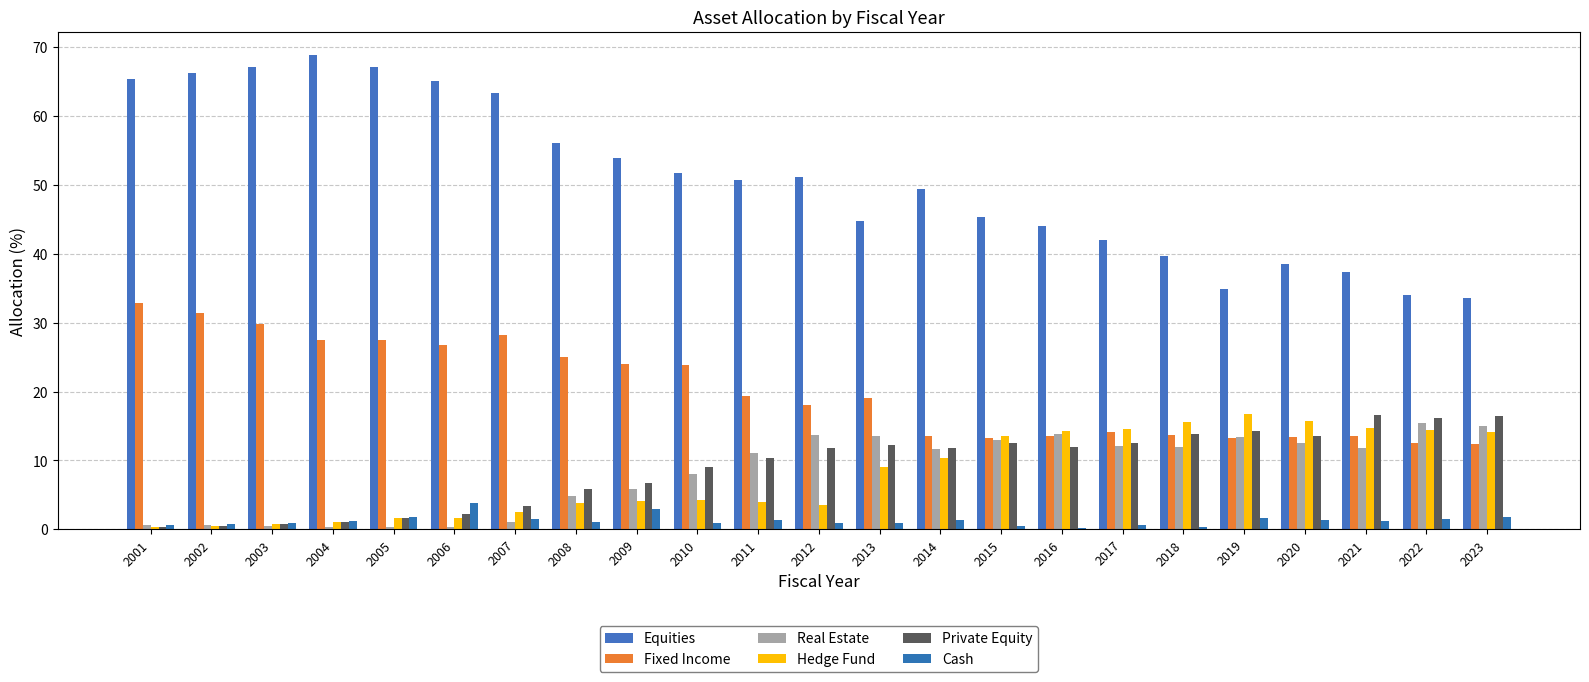

Reading left to right, list all the values displayed in this chart.

Equities: 65.3	66.2	67.0	68.7	67.0	65.0	63.3	56.0	53.8	51.7	50.7	51.1	44.7	49.4	45.3	44.0	42.0	39.6	34.9	38.6	37.3	34.0	33.6
Fixed Income: 32.9	31.4	29.9	27.5	27.5	26.8	28.2	25.0	24.0	23.9	19.4	18.0	19.0	13.6	13.3	13.5	14.2	13.7	13.3	13.4	13.6	12.5	12.4
Real Estate: 0.6	0.6	0.5	0.4	0.3	0.3	1.1	4.8	5.8	8.0	11.1	13.7	13.6	11.6	12.9	13.9	12.1	11.9	13.5	12.5	11.9	15.4	15.0
Hedge Fund: 0.3	0.5	0.8	1.1	1.7	1.7	2.5	3.8	4.1	4.2	4.0	3.5	9.0	10.3	13.5	14.3	14.5	15.6	16.7	15.7	14.6	14.4	14.1
Private Equity: 0.3	0.5	0.8	1.1	1.7	2.3	3.4	5.8	6.7	9.0	10.4	11.8	12.3	11.8	12.5	12.0	12.6	13.8	14.3	13.5	16.6	16.2	16.4
Cash: 0.6	0.8	1.0	1.2	1.8	3.9	1.5	1.1	3.0	1.0	1.3	0.9	1.0	1.3	0.5	0.2	0.6	0.4	1.7	1.4	1.2	1.5	1.7